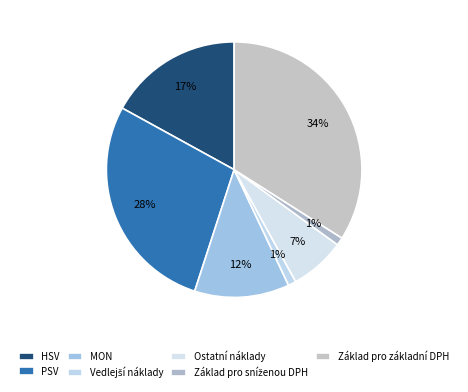

Count the number of slices in the pie.

7